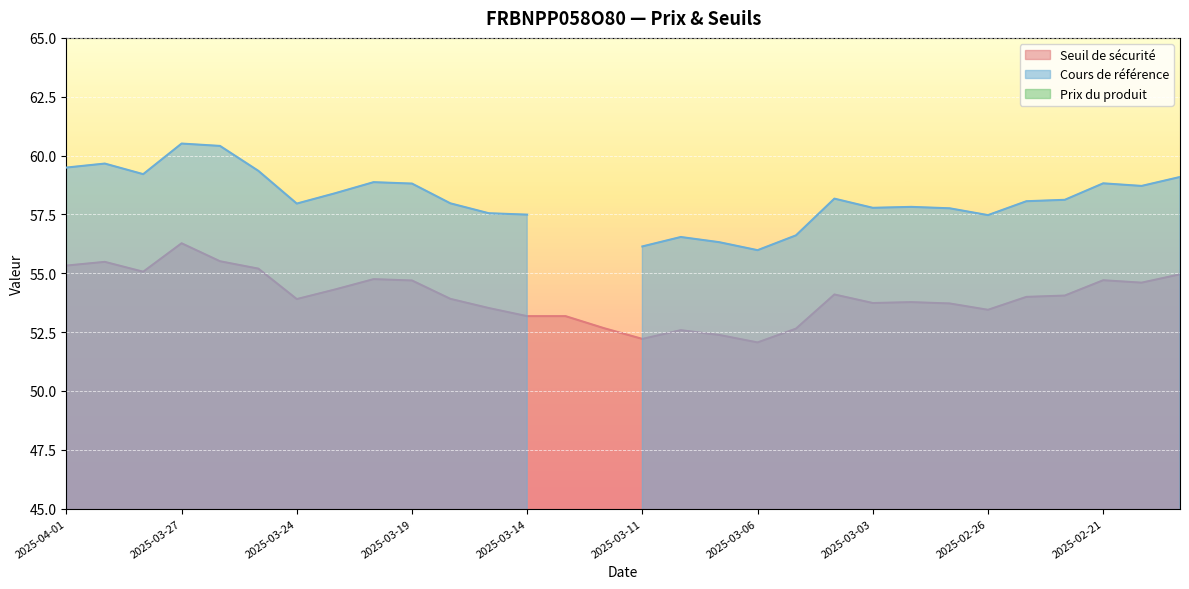

Reading right to left, list all the values displayed in this chart.

Seuil de sécurité: 55.0	54.6	54.7	54.1	54.0	53.4	53.7	53.8	53.7	54.1	52.6	52.1	52.4	52.6	52.2	52.7	53.2	53.2	53.5	53.9	54.7	54.7	54.3	53.9	55.2	55.5	56.3	55.1	55.5	55.3
Cours de référence: 59.1	58.7	58.8	58.1	58.1	57.5	57.8	57.8	57.8	58.2	56.6	56.0	56.3	56.5	56.1	0.0	0.0	57.5	57.5	58.0	58.8	58.9	58.4	58.0	59.4	60.4	60.5	59.2	59.7	59.5
Prix du produit: 0.0	0.0	0.0	0.0	0.0	0.0	0.0	0.0	0.0	0.0	0.0	0.0	0.0	0.0	0.0	0.0	0.0	0.0	0.0	0.0	0.0	0.0	0.0	0.0	0.0	0.0	0.0	0.0	0.0	0.0